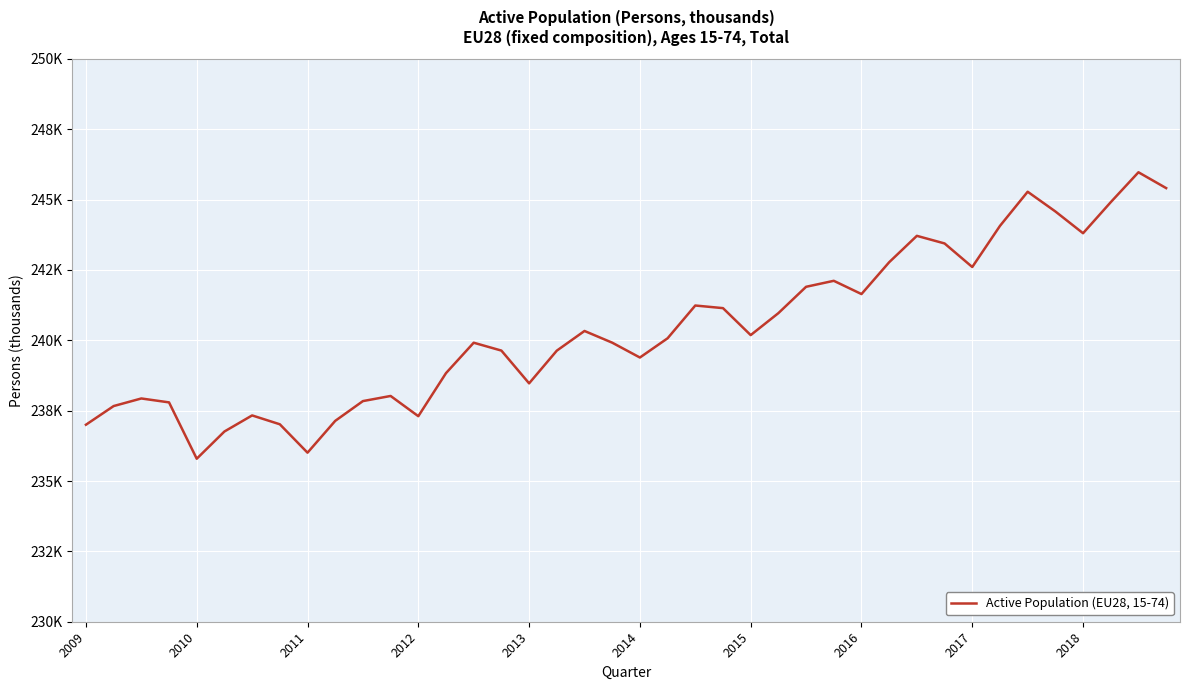

How many interior local peaks (higher than both neighbors) does the data have?

10